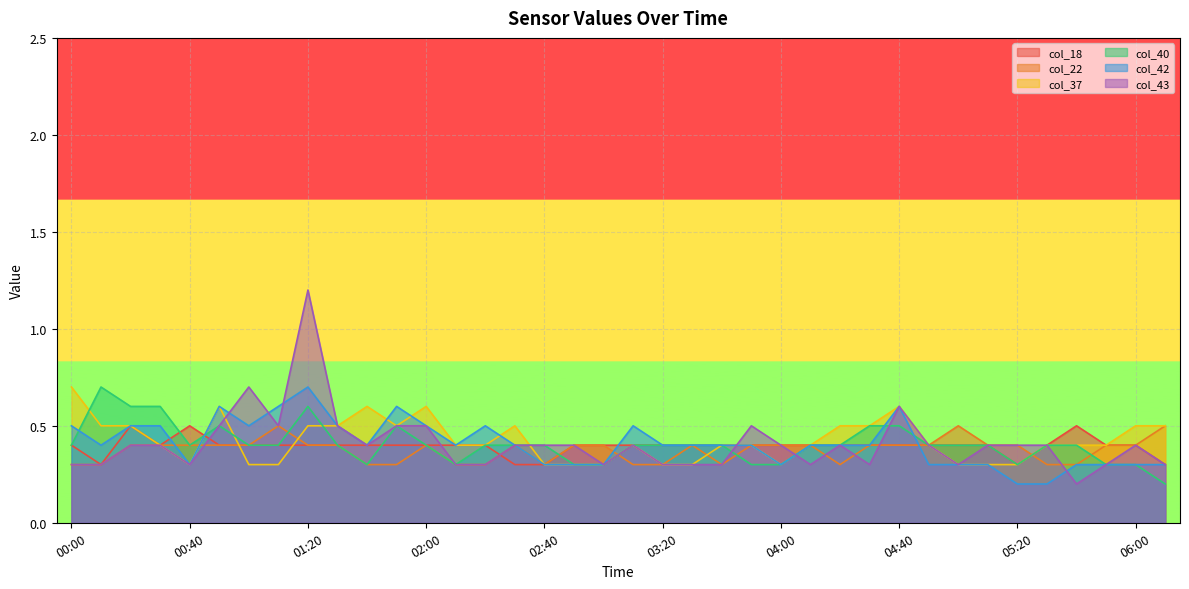

Which category has the highest value across all series?

01:20